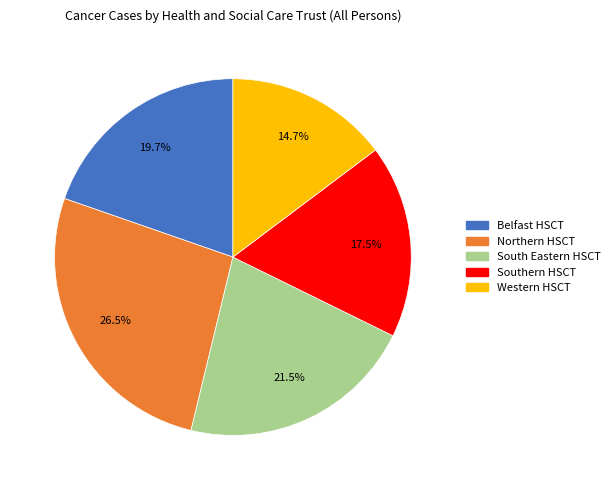

What is the smallest slice in the pie chart?

Western HSCT